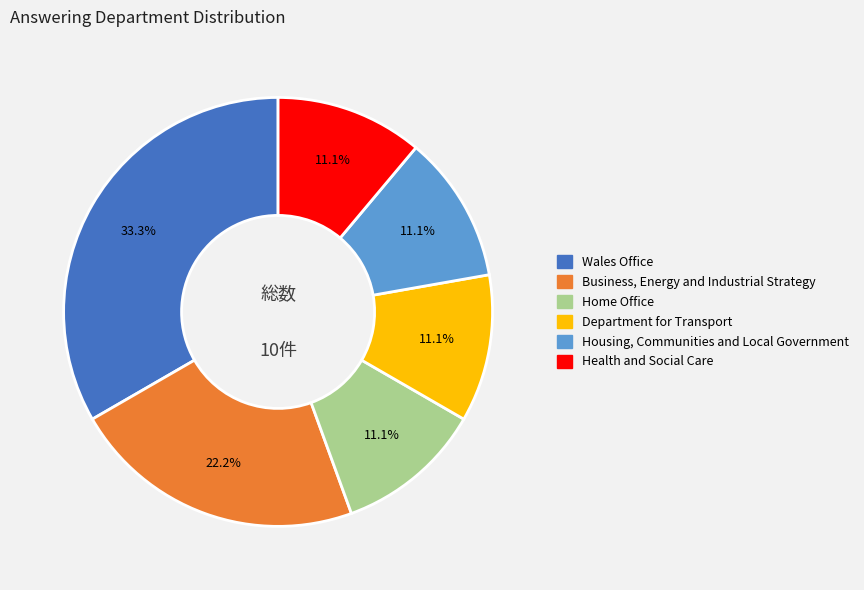

Is it true that Department for Transport is 5% of the pie?

False